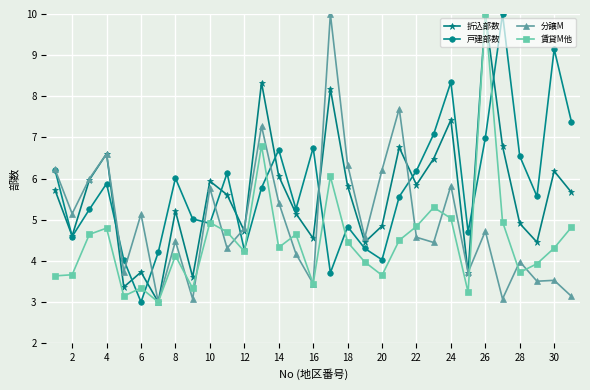

True or false: 戸建部数 has more than 1 points higher than both neighbors.

True